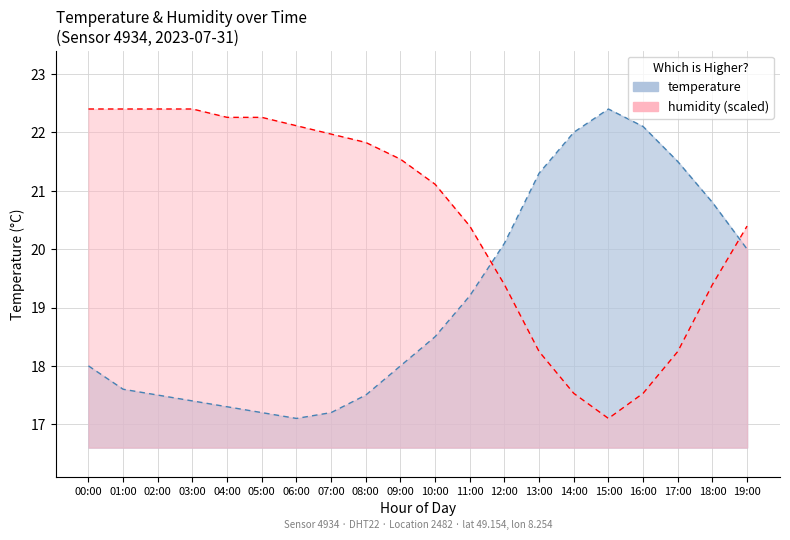

Which category has the highest value across all series?

15:00